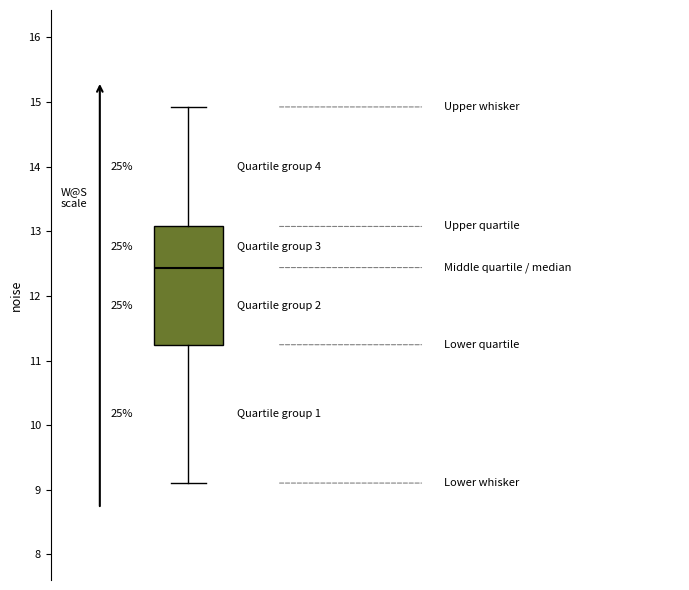

Transcribe this box plot: give where the median line is, the range the box spans, and where the two whiskers end, as read against the y-axis. The values are not printed on the chart, so give them approximately, as read against the axis.

median 12.4, box 11.2 to 13.1, whiskers 9.1 to 14.9